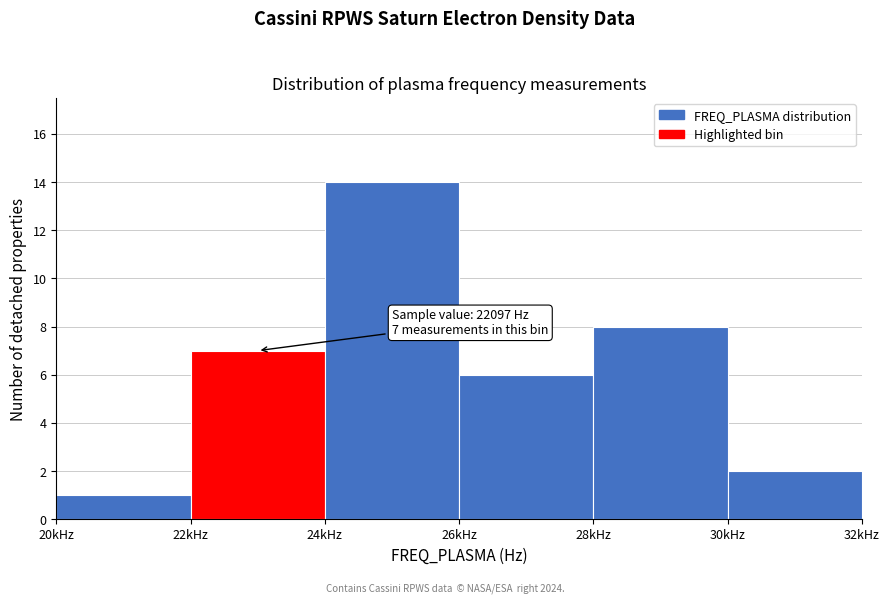

Reading left to right, transcribe all the data shown in this chart.

20kHz=1	22kHz=7	24kHz=14	26kHz=6	28kHz=8	30kHz=2